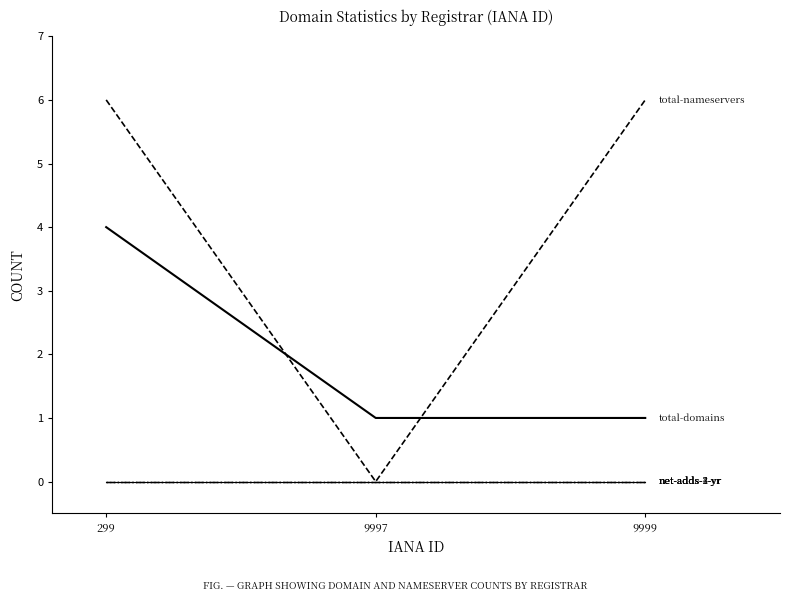

Does the chart have visible grid lines?

No